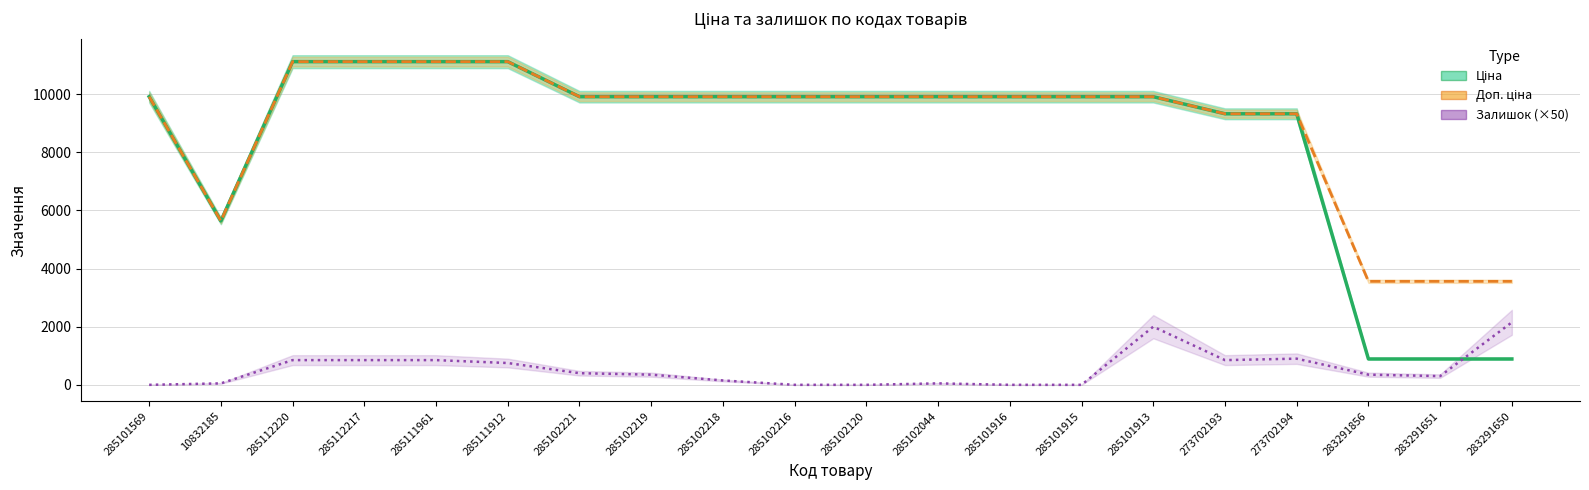

At which label does Ціна first exceed 9908?

285101569